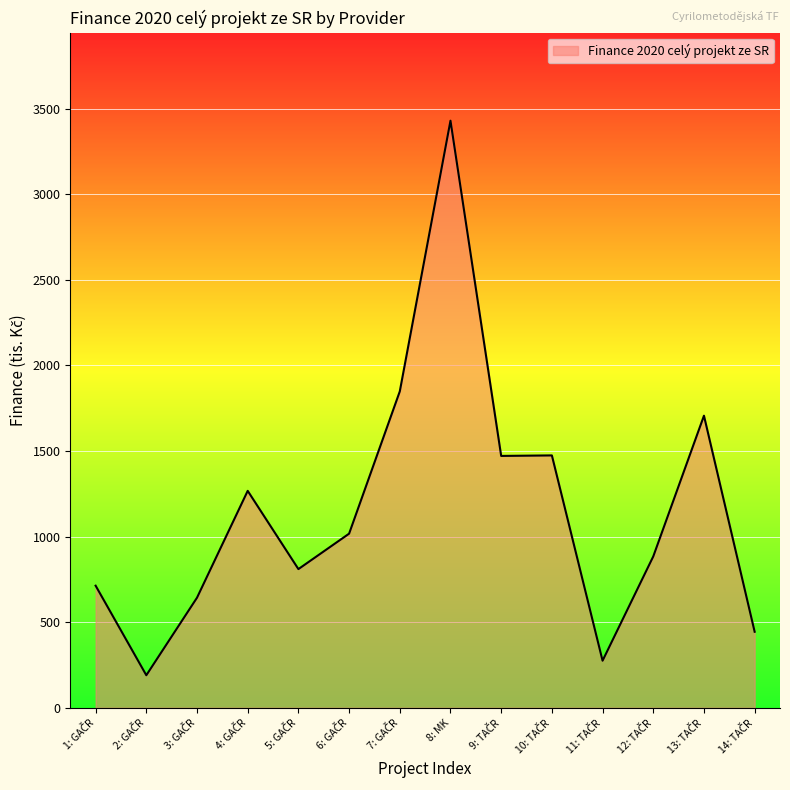

What is the difference between the maximum and minimum values?

3239